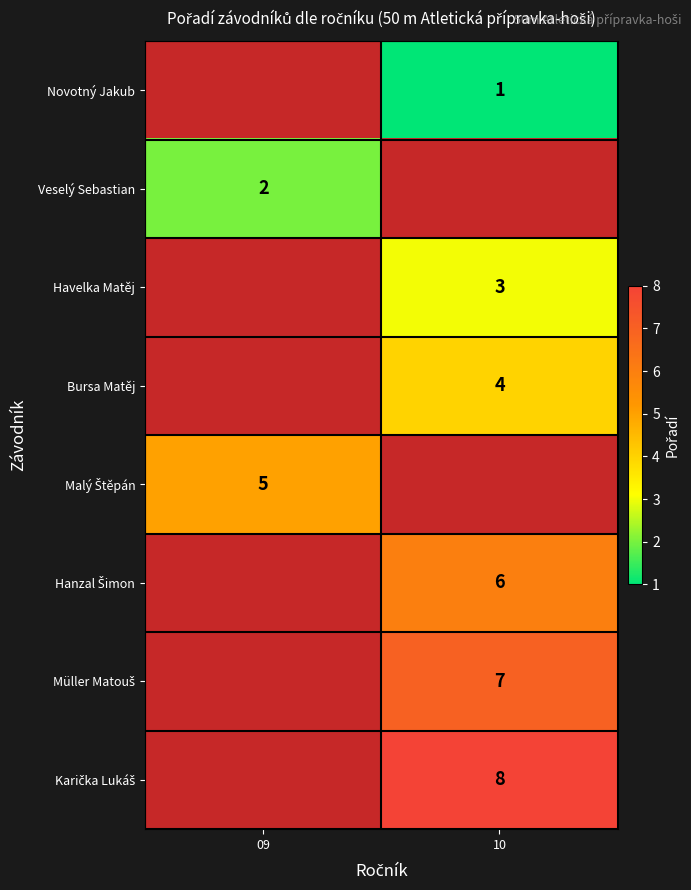

The value of Novotný Jakub at 10 is 2. True or false?

False